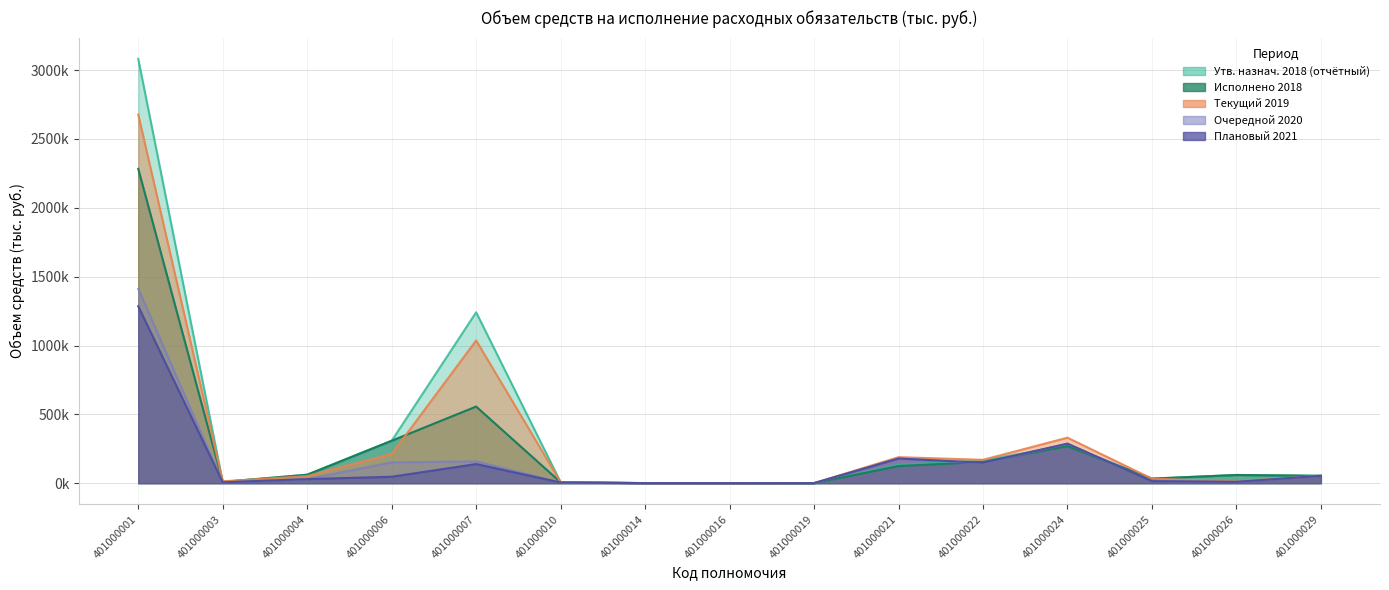

What is the difference between the highest and lowest values at 401000022?

25391.1